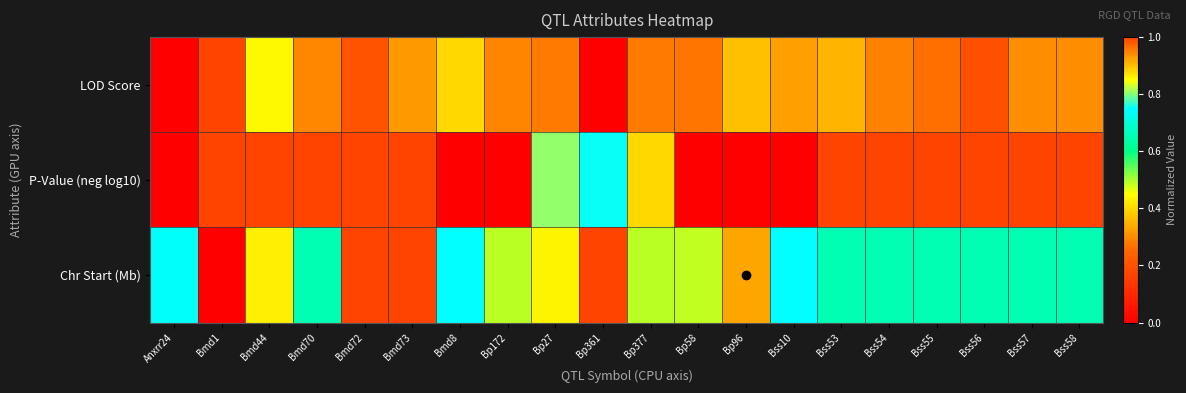

Reading right to left, list all the values displayed in this chart.

LOD Score: Bss58=0.3	Bss57=0.3	Bss56=0.2	Bss55=0.3	Bss54=0.3	Bss53=0.4	Bss10=0.3	Bp96=0.4	Bp58=0.3	Bp377=0.3	Bp361=0.0	Bp27=0.3	Bp172=0.3	Bmd8=0.4	Bmd73=0.3	Bmd72=0.2	Bmd70=0.3	Bmd44=0.4	Bmd1=1.0	Anxrr24=0.0
P-Value (neg log10): Bss58=1.0	Bss57=1.0	Bss56=1.0	Bss55=1.0	Bss54=1.0	Bss53=1.0	Bss10=0.0	Bp96=0.0	Bp58=0.0	Bp377=0.4	Bp361=0.8	Bp27=0.8	Bp172=0.0	Bmd8=0.0	Bmd73=1.0	Bmd72=1.0	Bmd70=1.0	Bmd44=1.0	Bmd1=1.0	Anxrr24=0.0
Chr Start (Mb): Bss58=0.7	Bss57=0.7	Bss56=0.7	Bss55=0.7	Bss54=0.7	Bss53=0.7	Bss10=0.7	Bp96=0.3	Bp58=0.5	Bp377=0.5	Bp361=1.0	Bp27=0.9	Bp172=0.5	Bmd8=0.7	Bmd73=0.2	Bmd72=0.2	Bmd70=0.7	Bmd44=0.9	Bmd1=0.0	Anxrr24=0.7